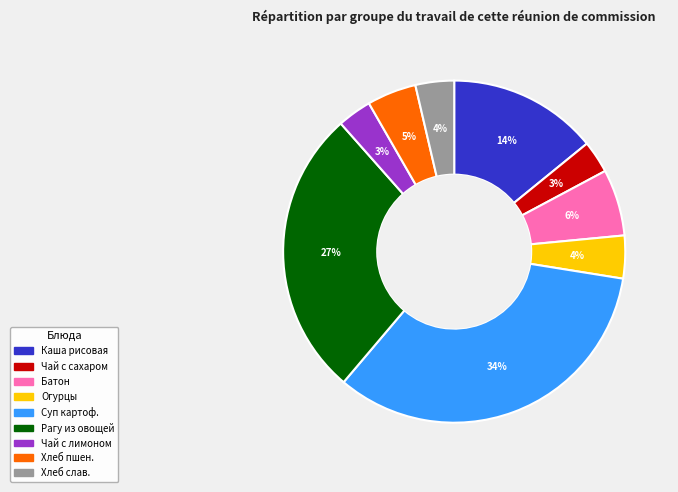

The Чай с лимоном slice represents 18% of the pie. True or false?

False